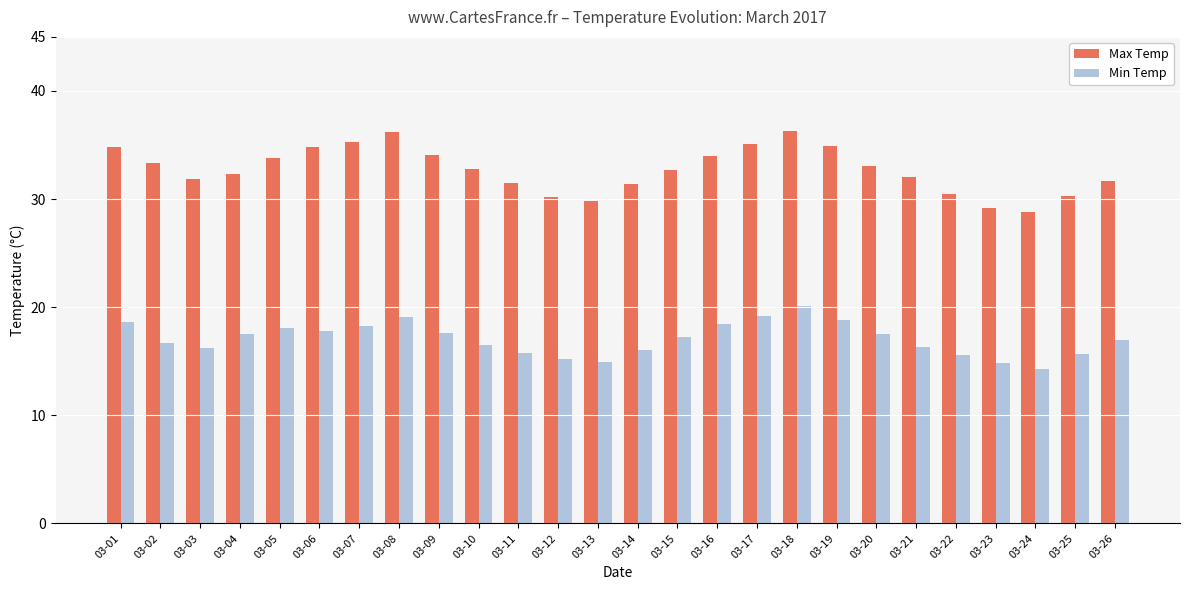

Rank the series at 03-12 from highest to lowest value.

Max Temp, Min Temp